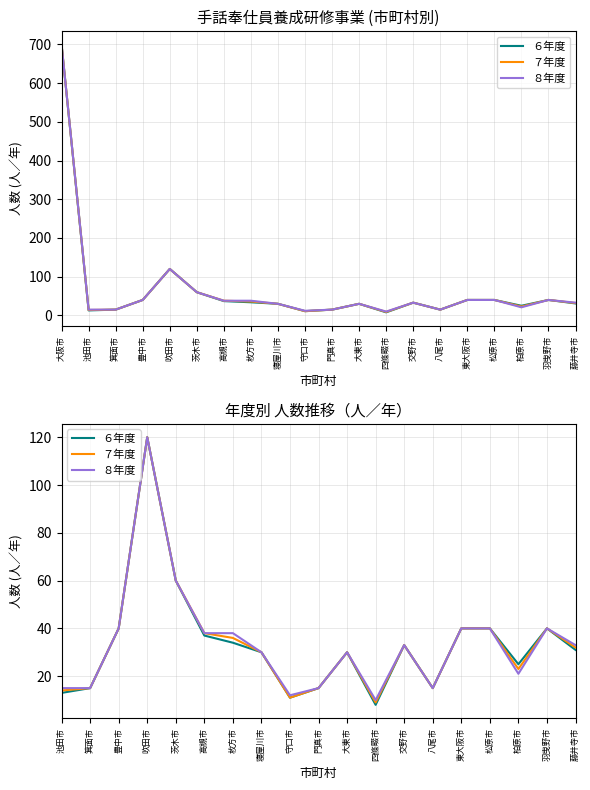

How many categories are shown in the chart?

19